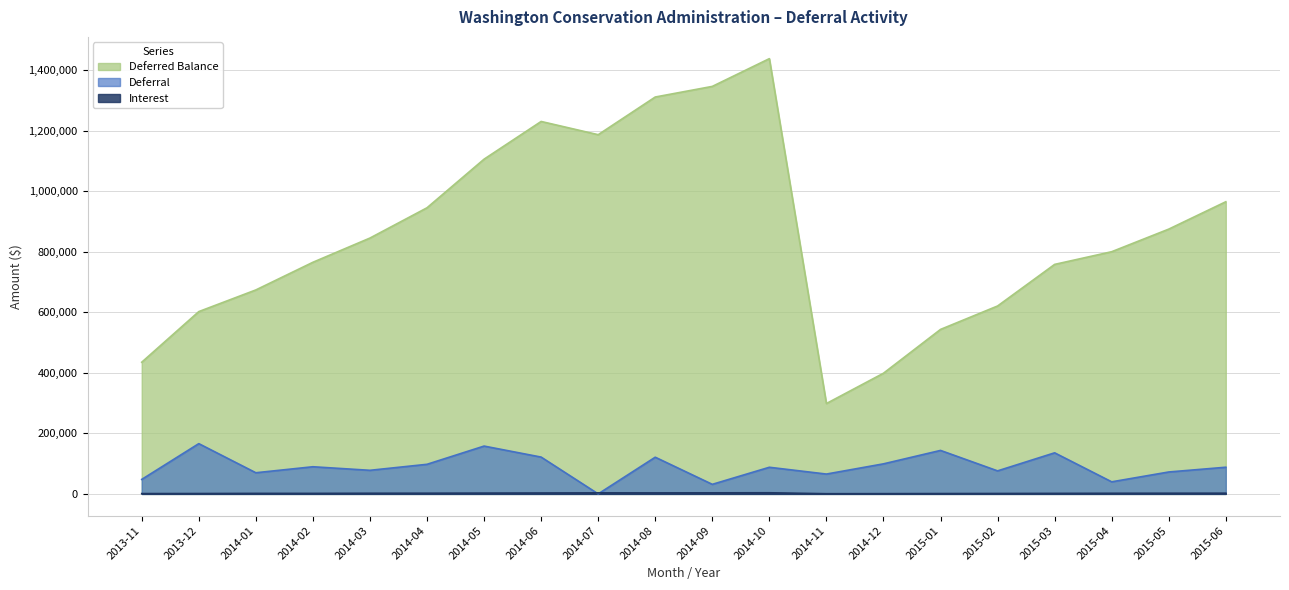

What is the difference between the highest and lowest values at 2015-02?

619833.4